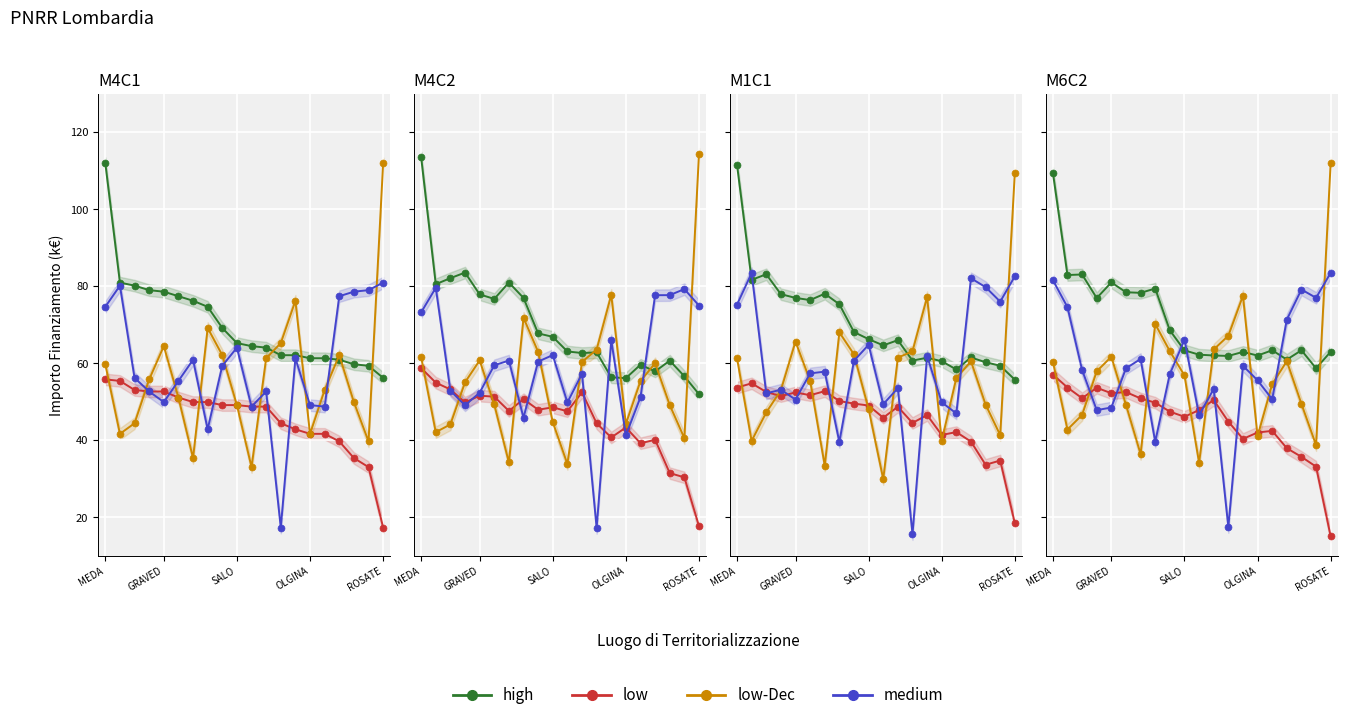

The value of high at OLGINA is 13.8. True or false?

False